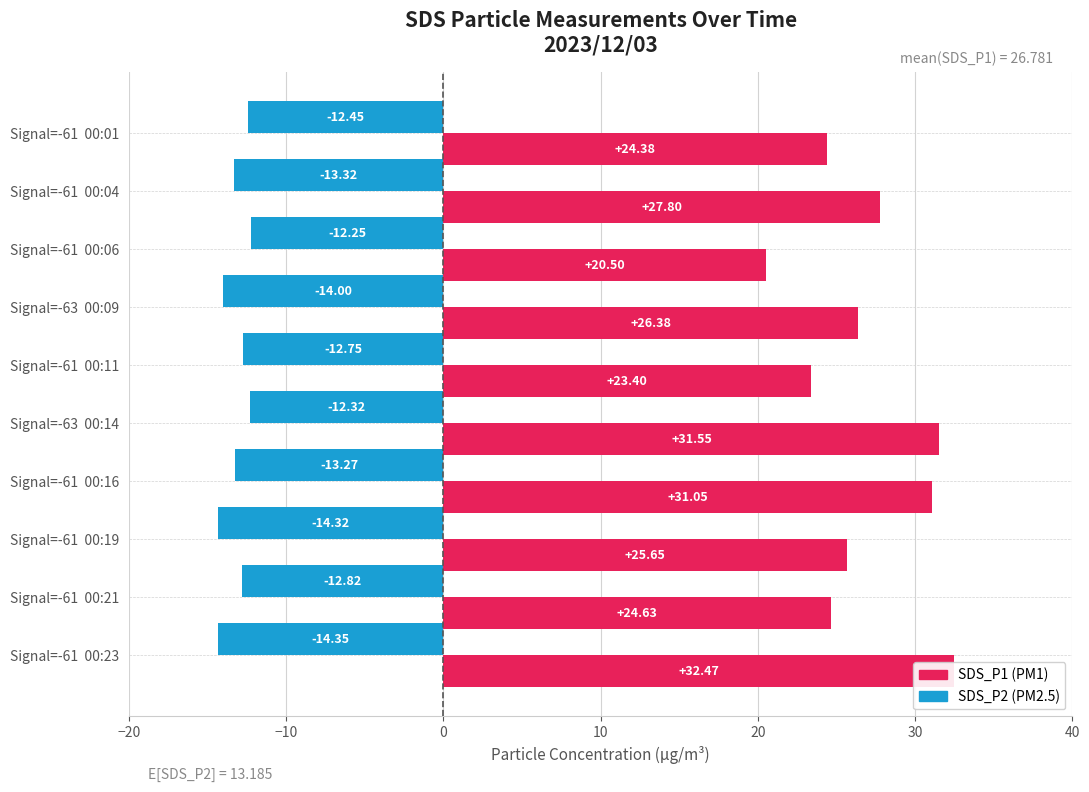

List the series in order of their overall mean, lowest first.

SDS_P2, SDS_P1